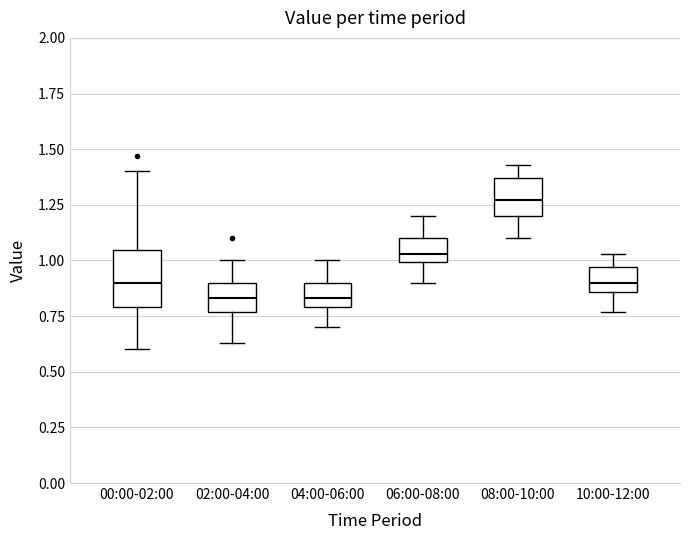

Where does the upper whisker of the box for 00:00-02:00 end on the y-axis? The values are not printed on the chart, so give them approximately, as read against the axis.

1.40